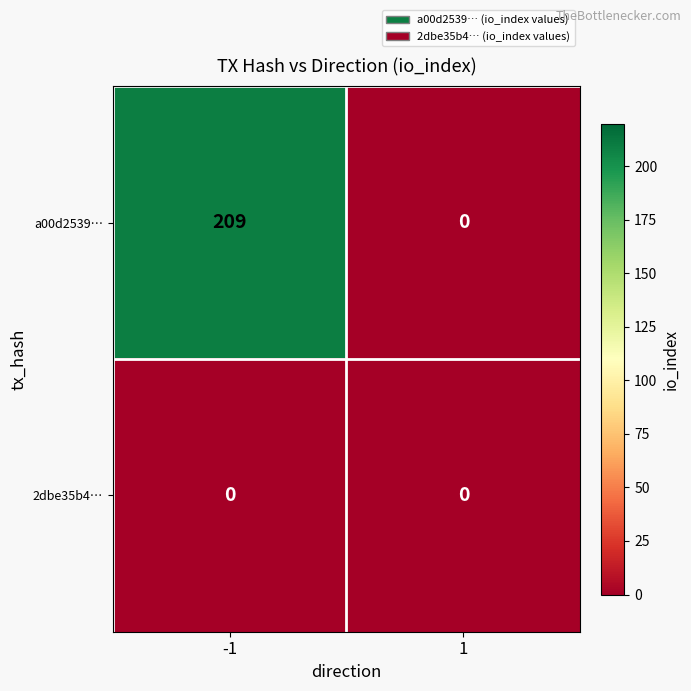

Which series changed the most between -1 and 1?

a00d2539…